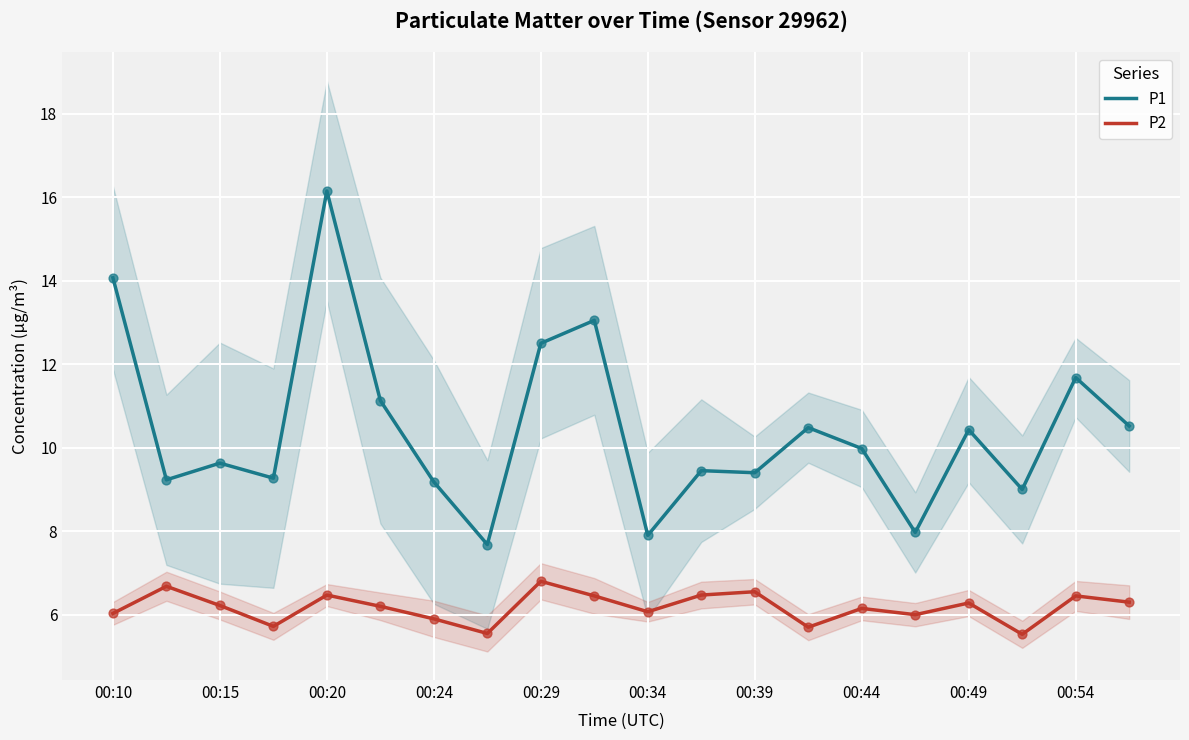

Which series contains the highest Y value?

P1